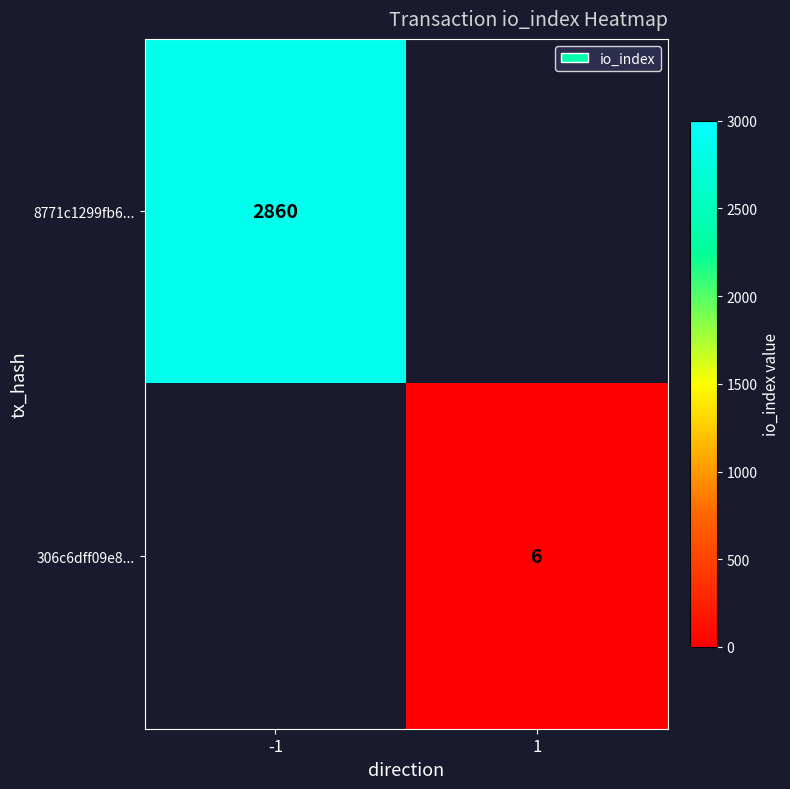

Is the value of 8771c1299fb6... at -1 greater than the value of 306c6dff09e8... at 1?

Yes